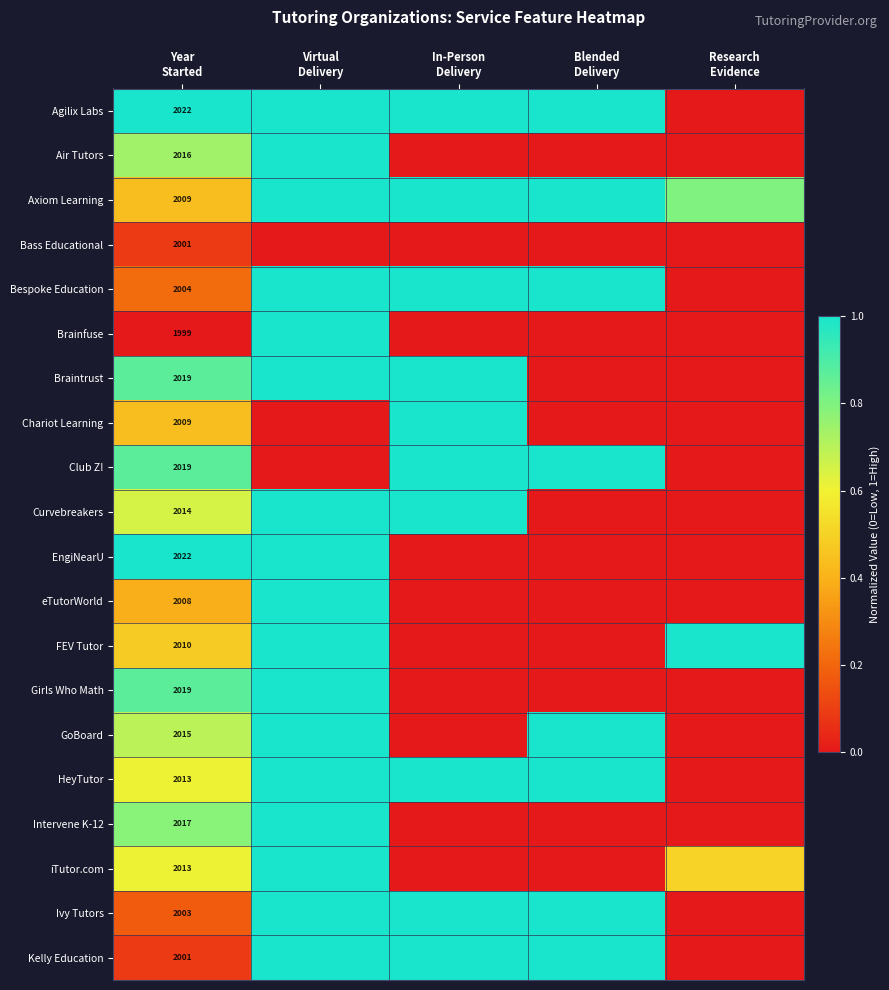

Which has a higher value, Year
Started or In-Person
Delivery?

Year
Started